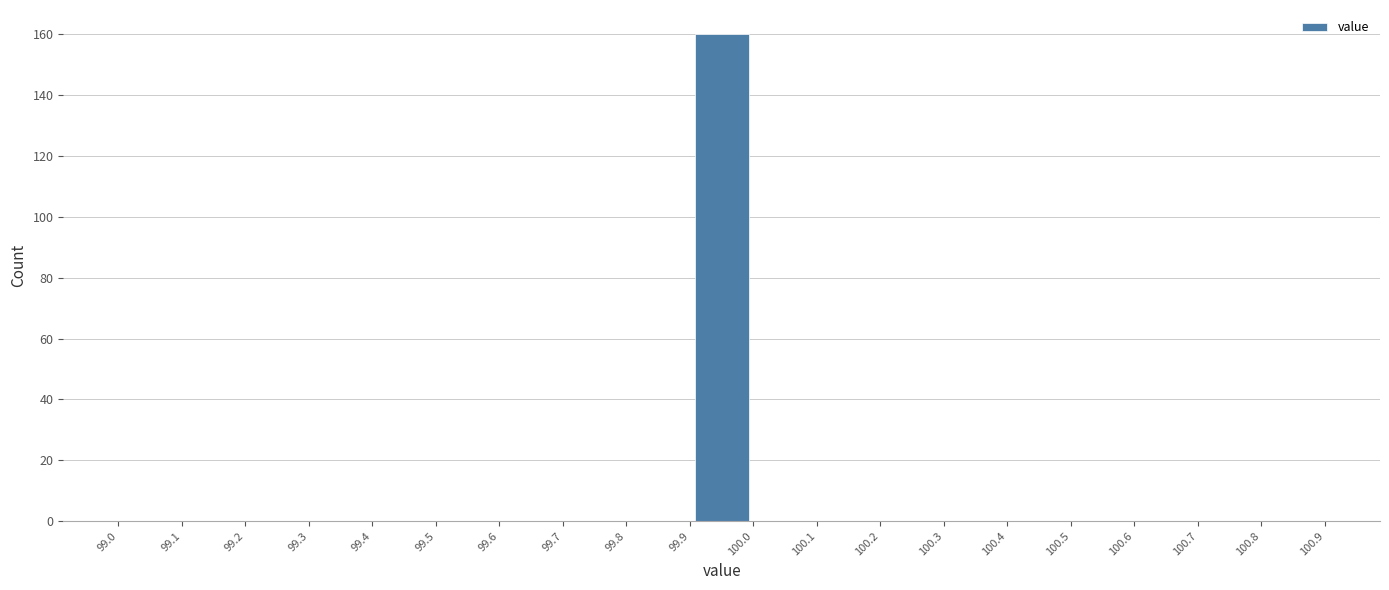

Reading left to right, transcribe this chart: for each bar, give the range it covers on the x-axis and its height. The values are not printed on the chart, so give them approximately, as read against the axis.

99.0 to 99.1: 0
99.1 to 99.2: 0
99.2 to 99.3: 0
99.3 to 99.4: 0
99.4 to 99.5: 0
99.5 to 99.6: 0
99.6 to 99.7: 0
99.7 to 99.8: 0
99.8 to 99.9: 0
99.9 to 100.0: 160
100.0 to 100.1: 0
100.1 to 100.2: 0
100.2 to 100.3: 0
100.3 to 100.4: 0
100.4 to 100.5: 0
100.5 to 100.6: 0
100.6 to 100.7: 0
100.7 to 100.8: 0
100.8 to 100.9: 0